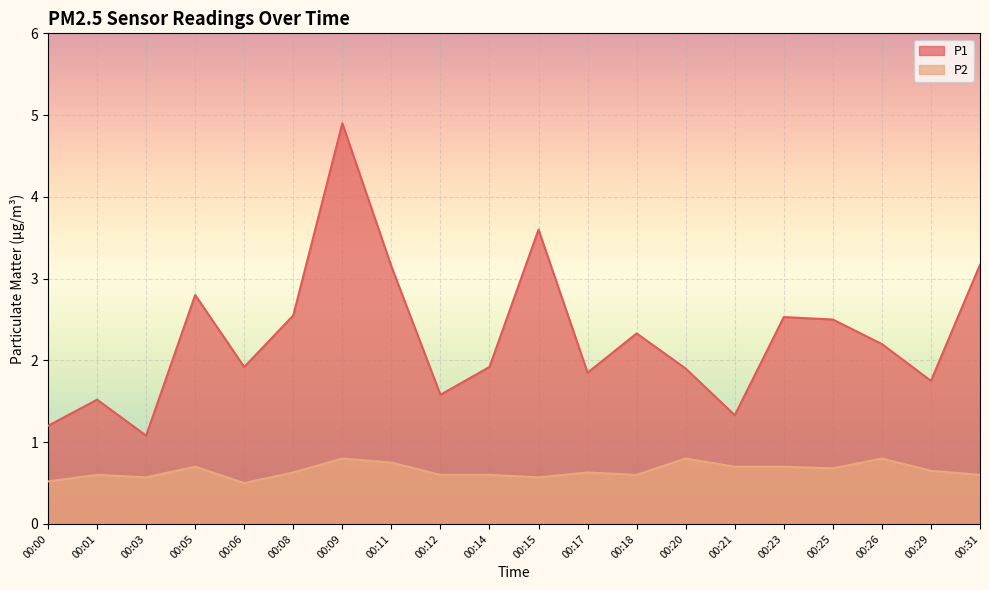

True or false: P2 and P1 intersect in this chart.

False